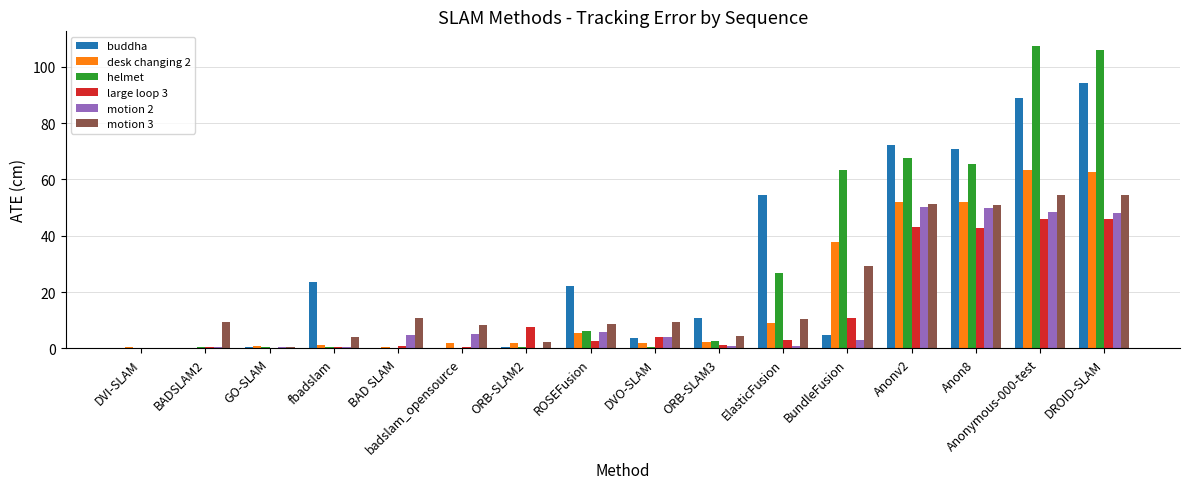

What are all the series names shown in the legend?

buddha, desk changing 2, helmet, large loop 3, motion 2, motion 3